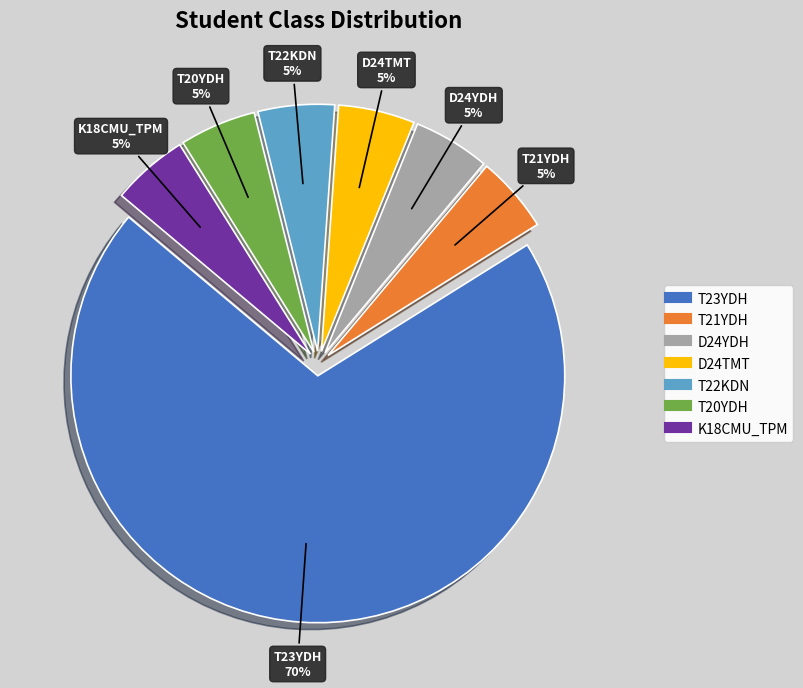

Is the sum of T20YDH and D24TMT greater than half?

No